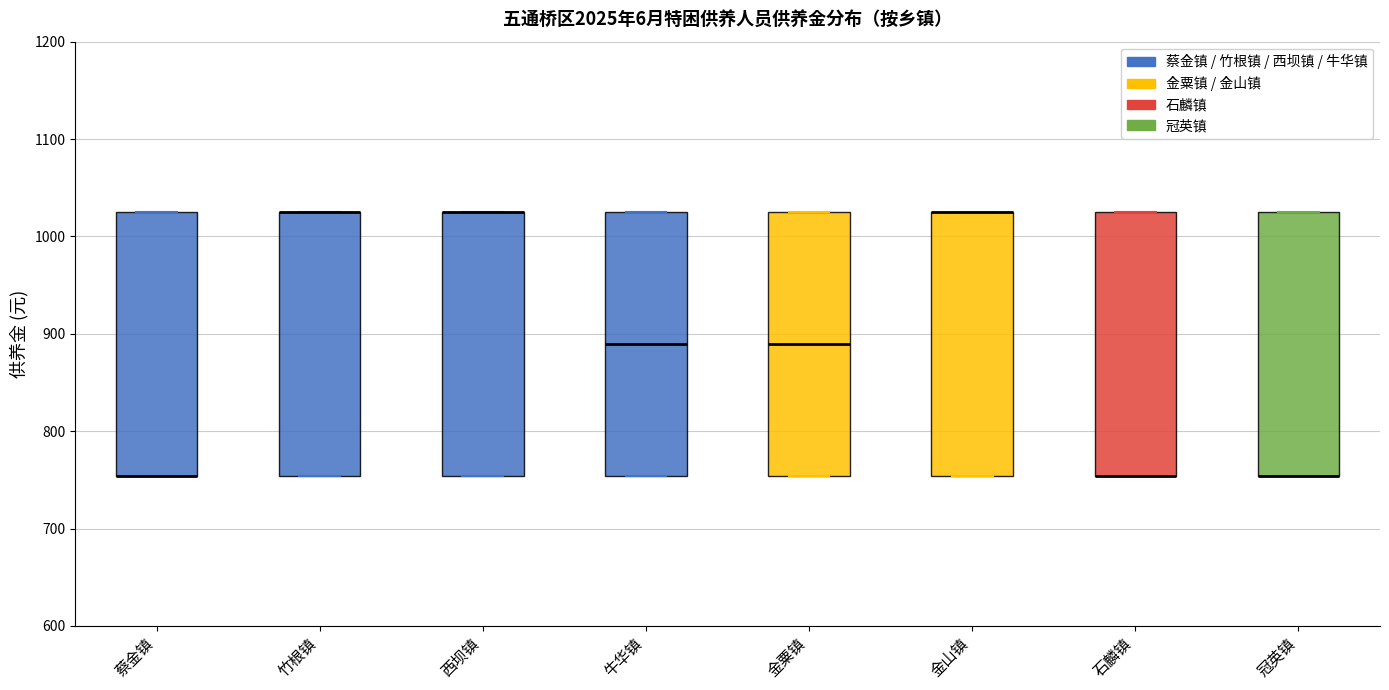

Reading left to right, transcribe this box plot: for each box, give where its median line is, the range the box spans, and where its two whiskers end, as read against the y-axis. The values are not printed on the chart, so give them approximately, as read against the axis.

蔡金镇: median 750 (drawn on the box's lower edge), box 750 to 1030, whiskers 750 to 1030
竹根镇: median 1030 (drawn on the box's upper edge), box 750 to 1030, whiskers 750 to 1030
西坝镇: median 1030 (drawn on the box's upper edge), box 750 to 1030, whiskers 750 to 1030
牛华镇: median 890, box 750 to 1030, whiskers 750 to 1030
金粟镇: median 890, box 750 to 1030, whiskers 750 to 1030
金山镇: median 1030 (drawn on the box's upper edge), box 750 to 1030, whiskers 750 to 1030
石麟镇: median 750 (drawn on the box's lower edge), box 750 to 1030, whiskers 750 to 1030
冠英镇: median 750 (drawn on the box's lower edge), box 750 to 1030, whiskers 750 to 1030